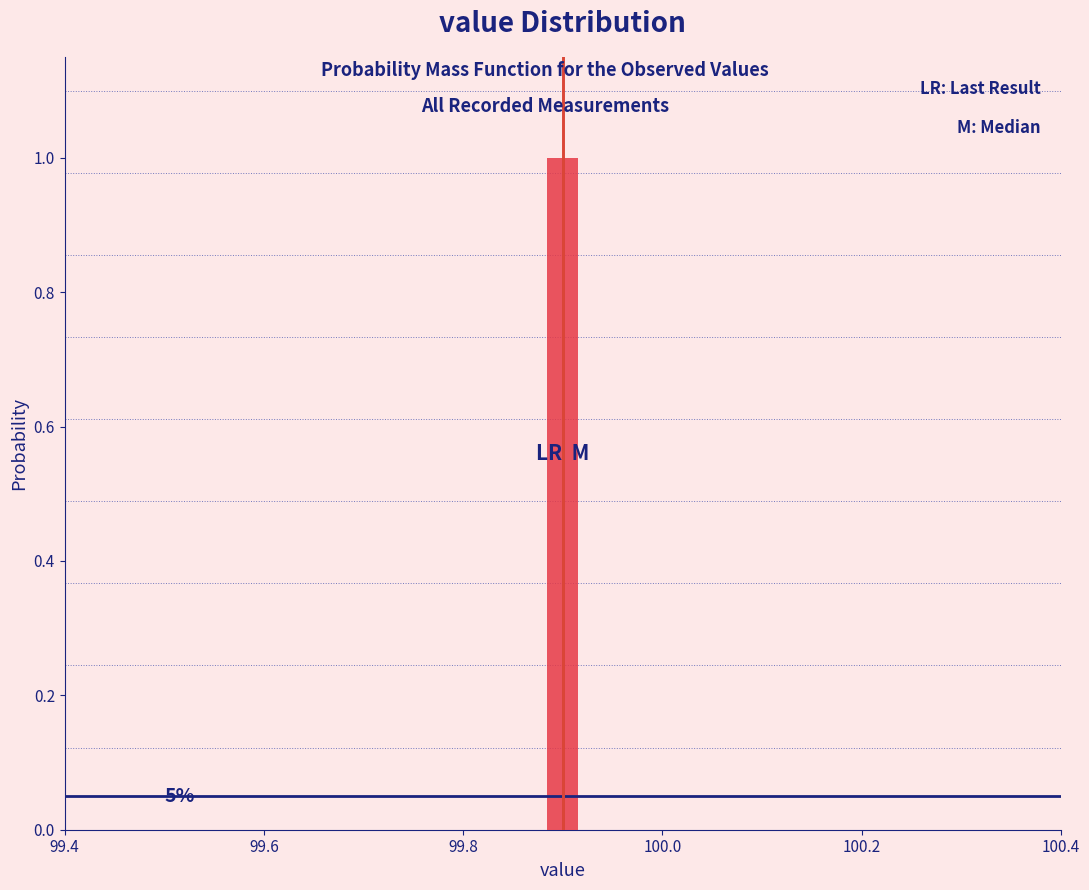

Read against the x-axis, roughly where is the centre of the tallest bar?

99.90